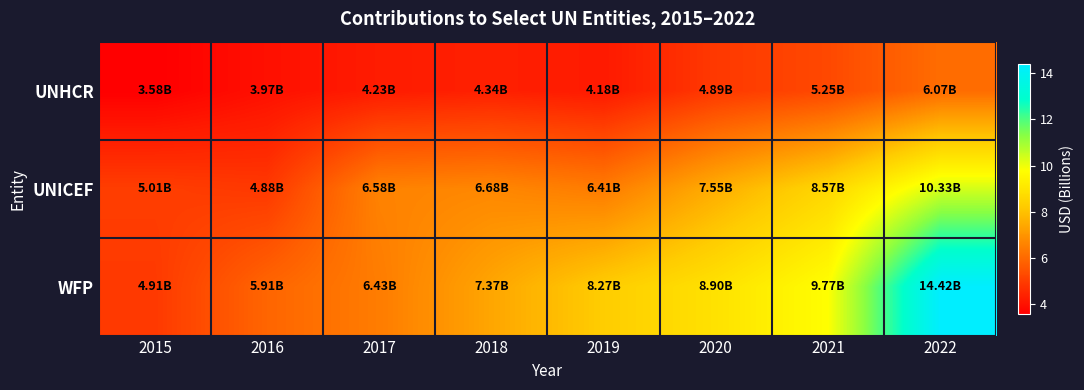

Count the number of data series in this chart.

3